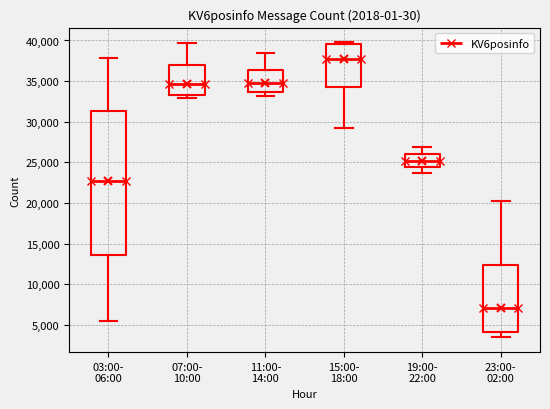

Reading left to right, transcribe this box plot: for each box, give where its median line is, the range the box spans, and where its two whiskers end, as read against the y-axis. The values are not printed on the chart, so give them approximately, as read against the axis.

03:00- 06:00: median 23000, box 13500 to 31500, whiskers 5500 to 38000
07:00- 10:00: median 34500, box 33500 to 37000, whiskers 33000 to 39500
11:00- 14:00: median 34500, box 33500 to 36500, whiskers 33000 to 38500
15:00- 18:00: median 37500, box 34000 to 39500, whiskers 29000 to 40000
19:00- 22:00: median 25000, box 24500 to 26000, whiskers 23500 to 27000
23:00- 02:00: median 7000, box 4000 to 12500, whiskers 3500 to 20500